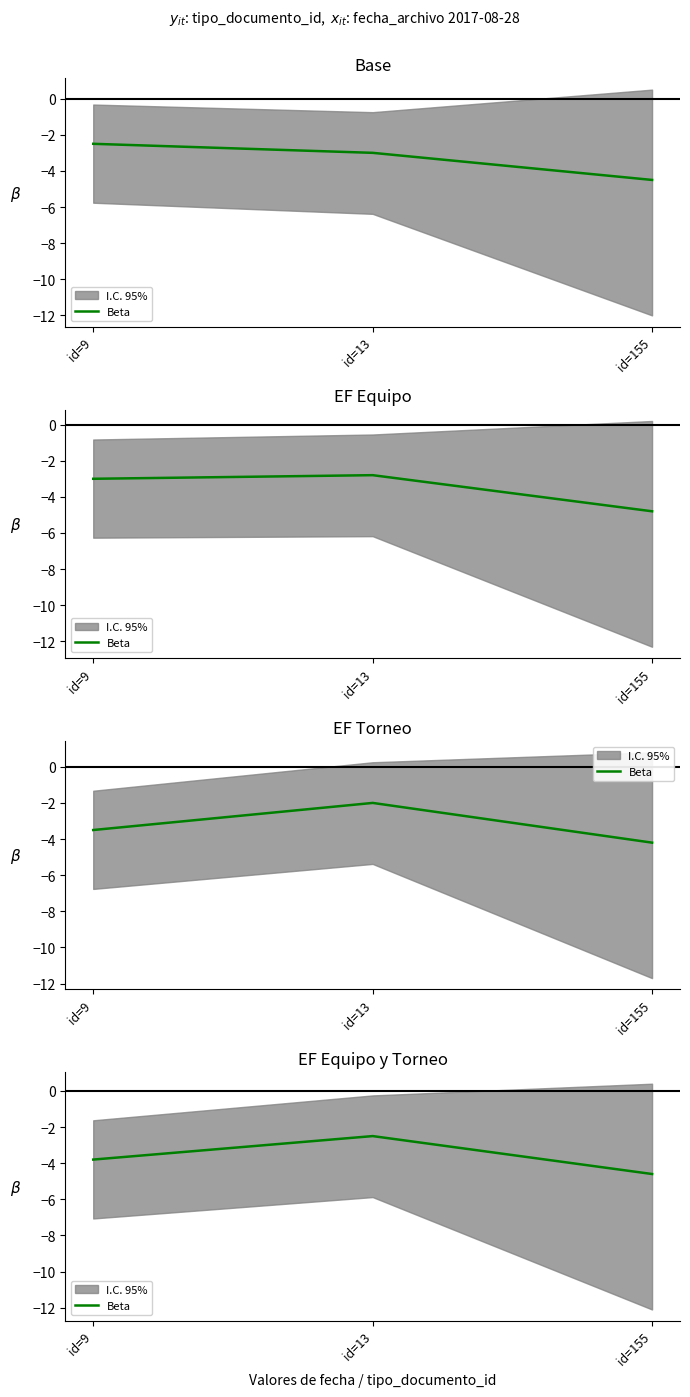

List the labels in order of value, smallest first.

id=155, id=9, id=13